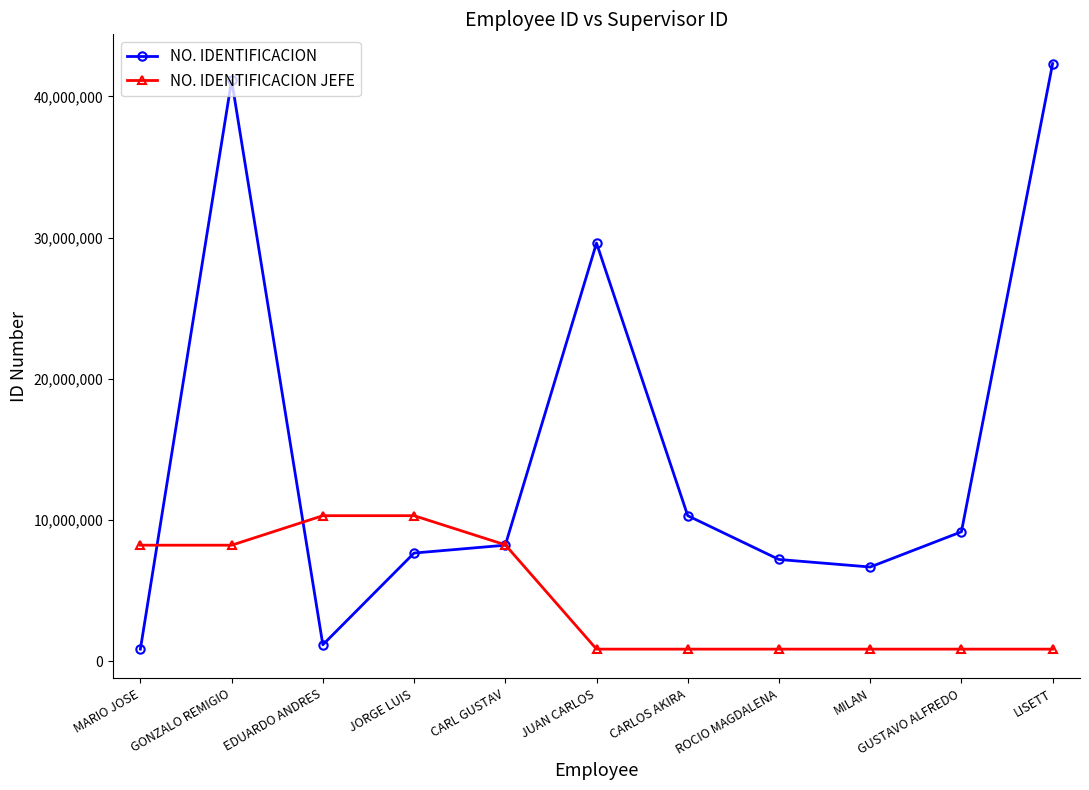

What is the highest value of the NO. IDENTIFICACION series?

42318070